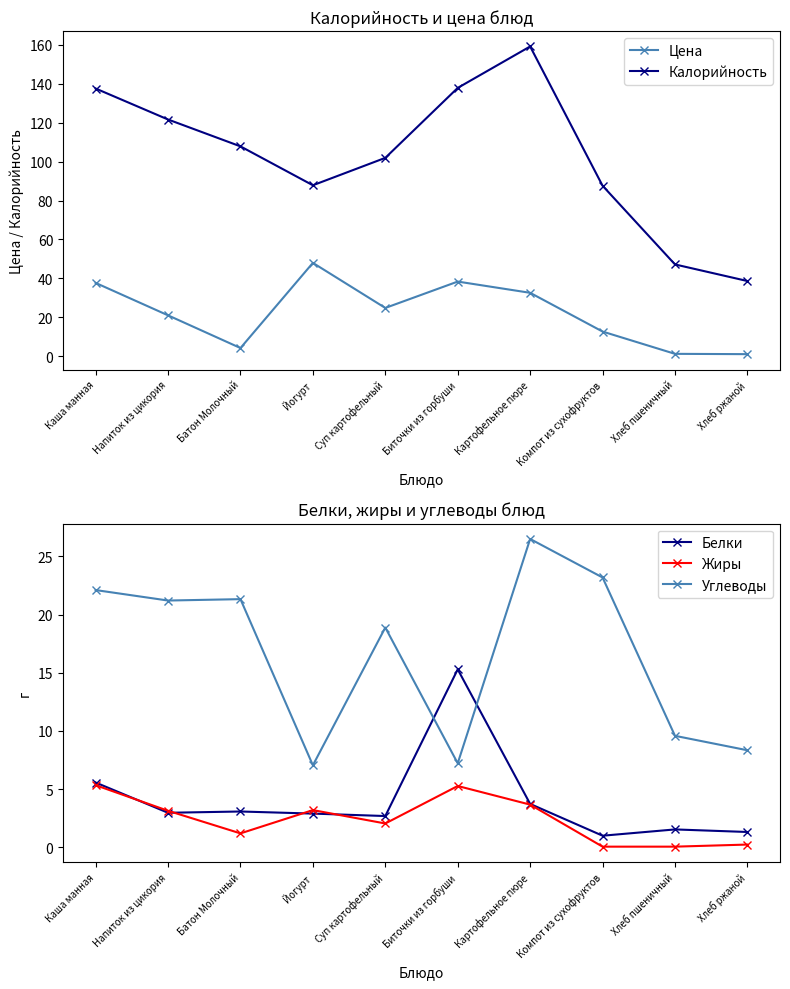

What is the spread (max minus min) of values at Напиток из цикория?

118.6